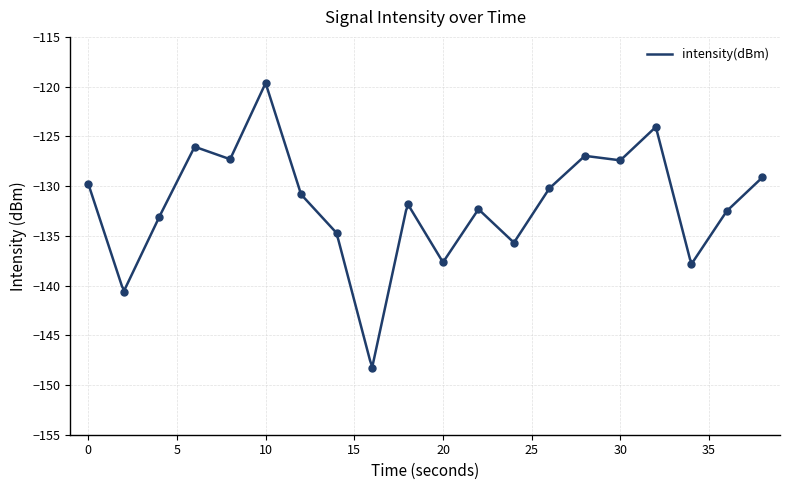

How many interior local peaks (higher than both neighbors) does the data have?

6